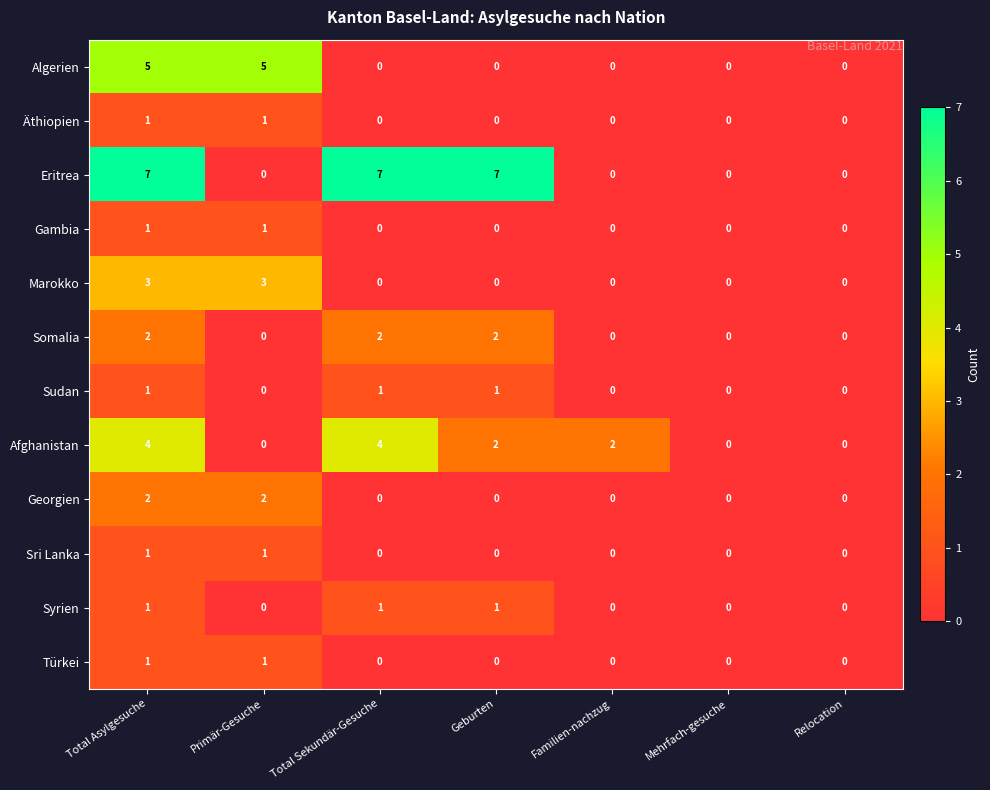

How many Gambia values are between 0 and 1?

7